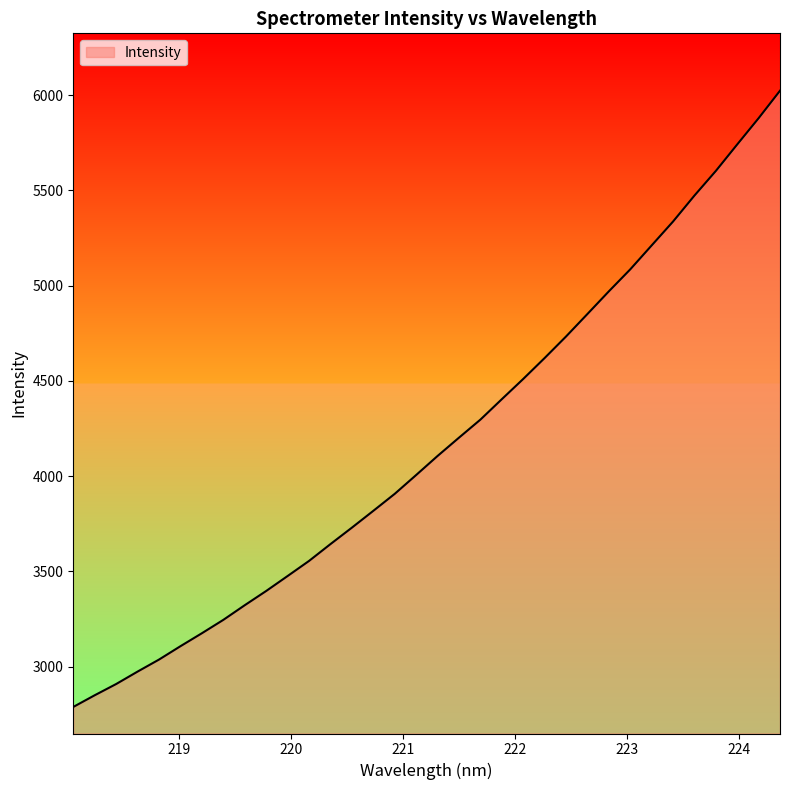

What is the difference between the maximum and minimum values?

3234.8